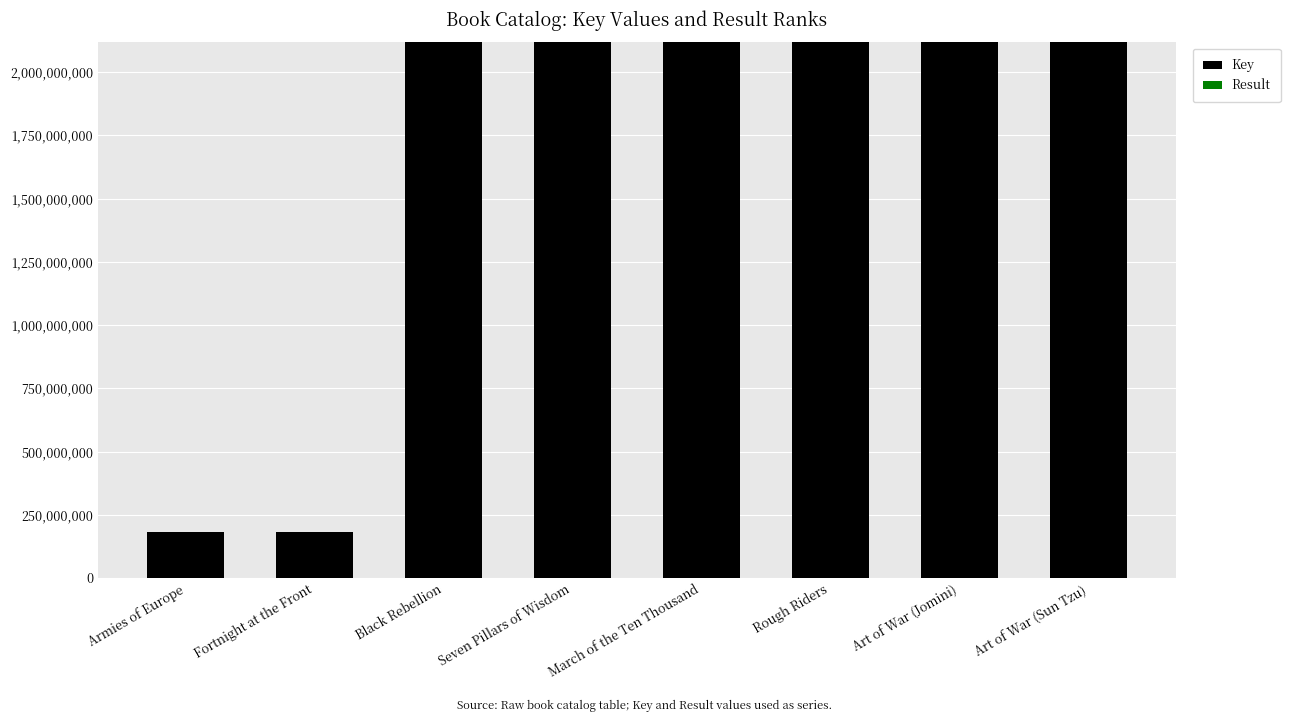

Where is Key nearest to the value 1149299769?

Black Rebellion